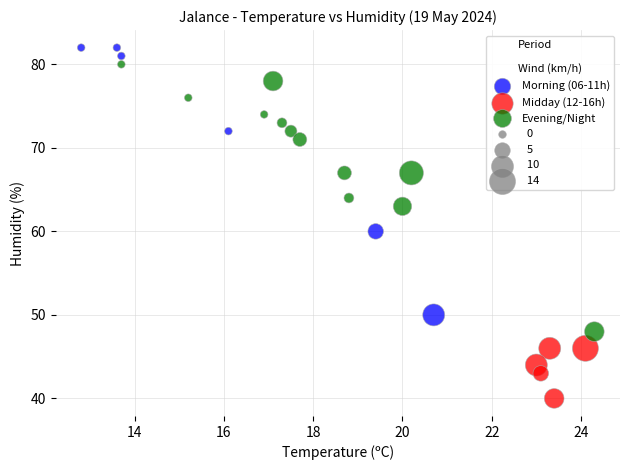

Which series contains the highest Y value?

Morning (06-11h)